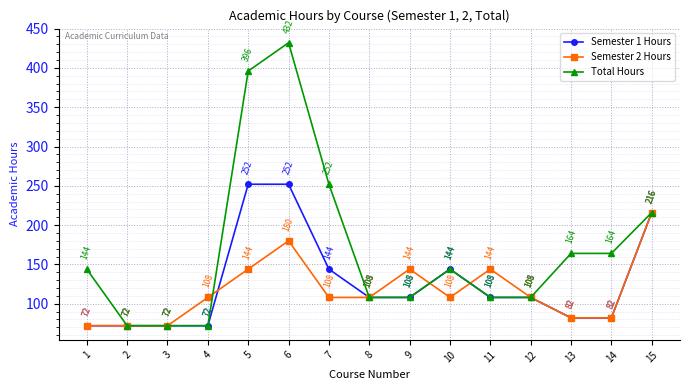

What are all the series names shown in the legend?

Semester 1 Hours, Semester 2 Hours, Total Hours